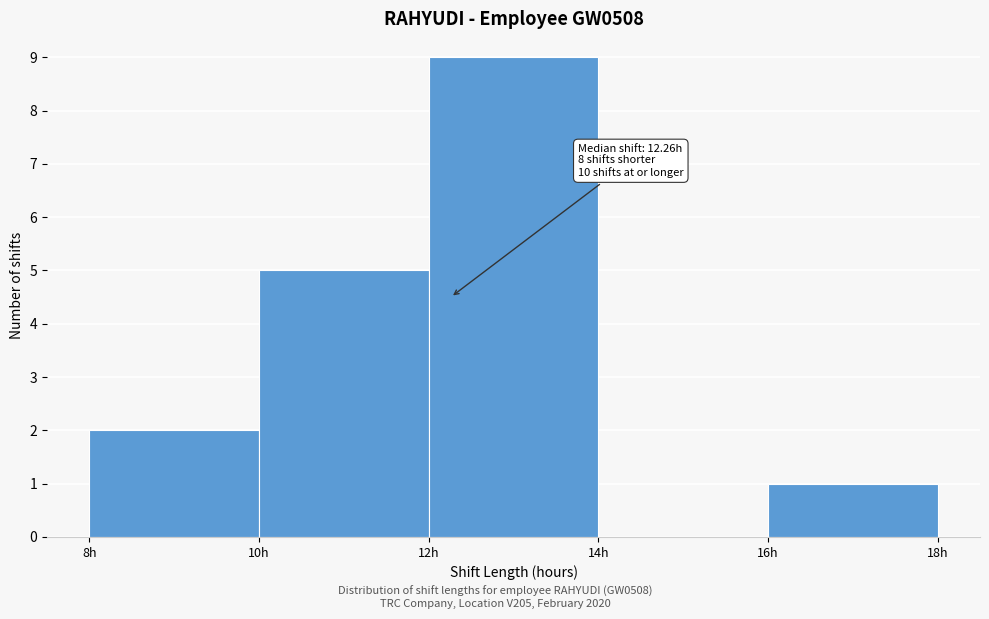

Over which range of the x-axis is the bar tallest?

12 to 14